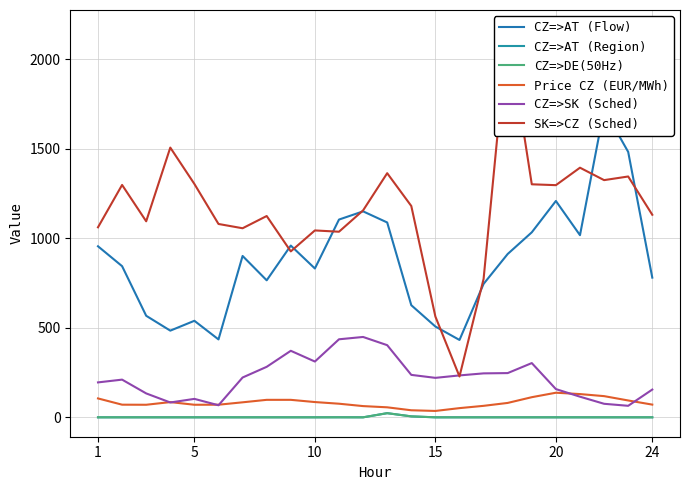

What are all the series names shown in the legend?

CZ=>AT (Flow), CZ=>AT (Region), CZ=>DE(50Hz), Price CZ (EUR/MWh), CZ=>SK (Sched), SK=>CZ (Sched)